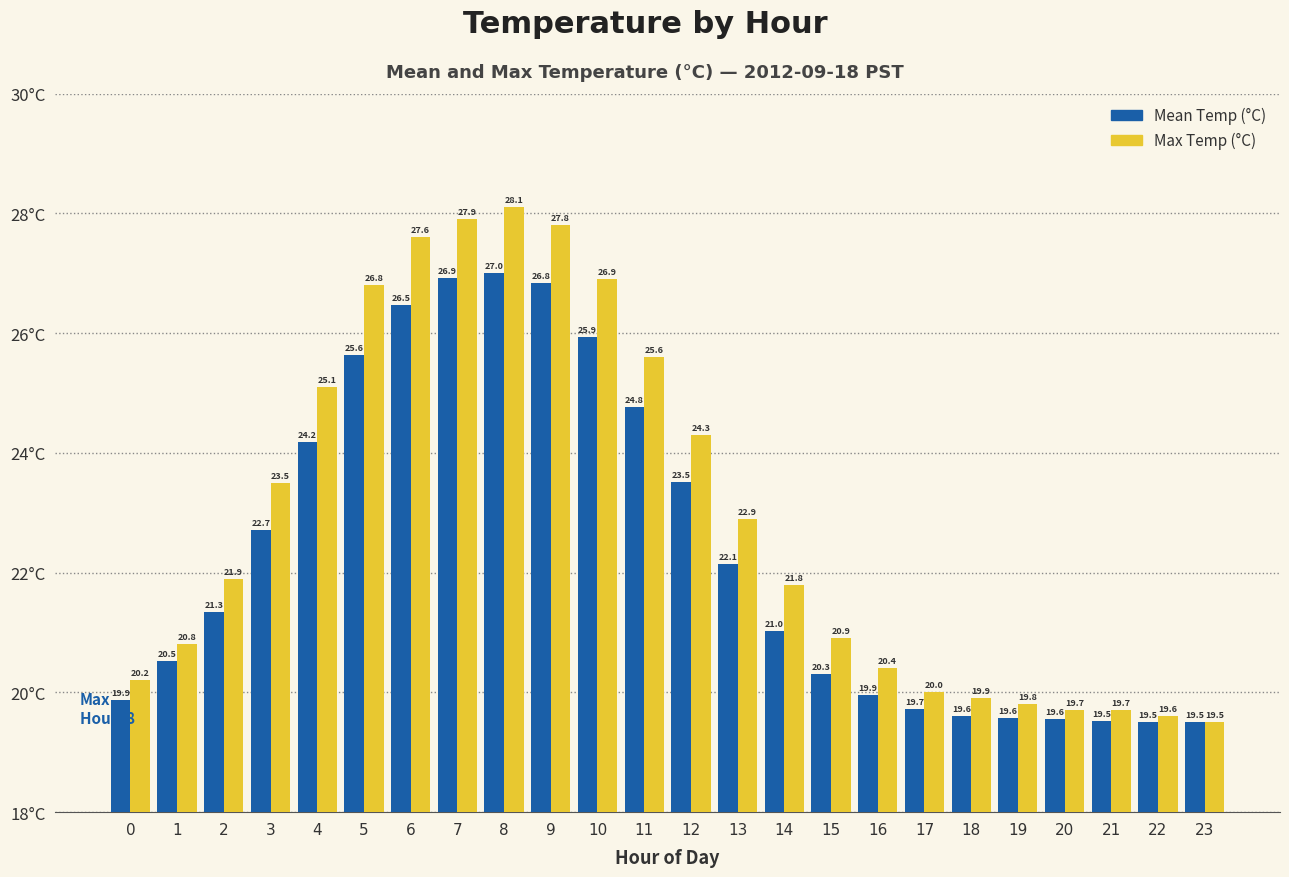

Which series has the largest range (max minus min)?

Max Temp (°C)